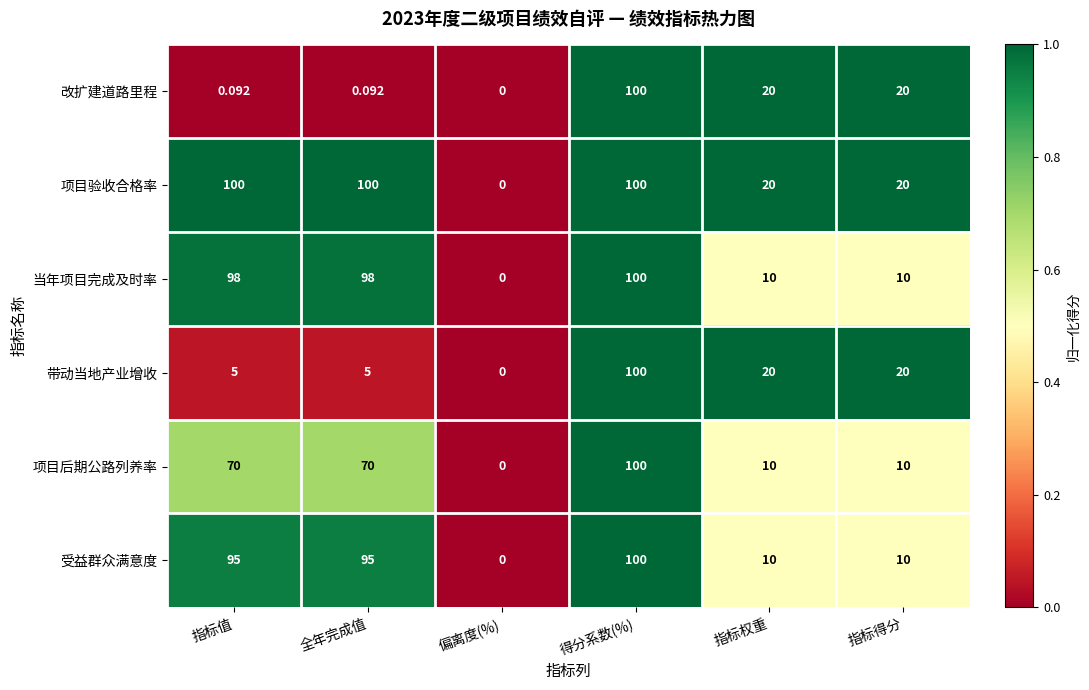

Where does the 带动当地产业增收 series first go above 20?

得分系数(%)